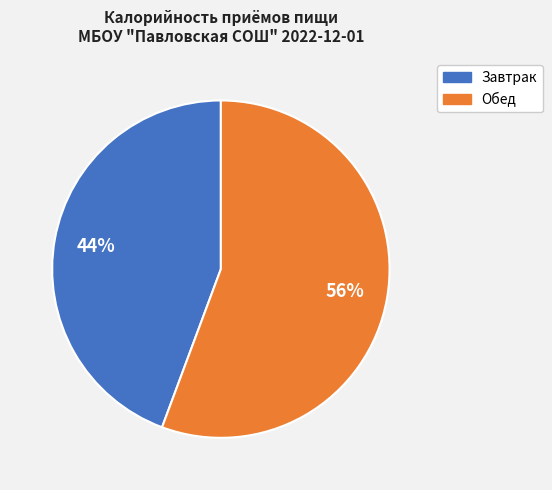

Is Завтрак the majority of the pie?

No